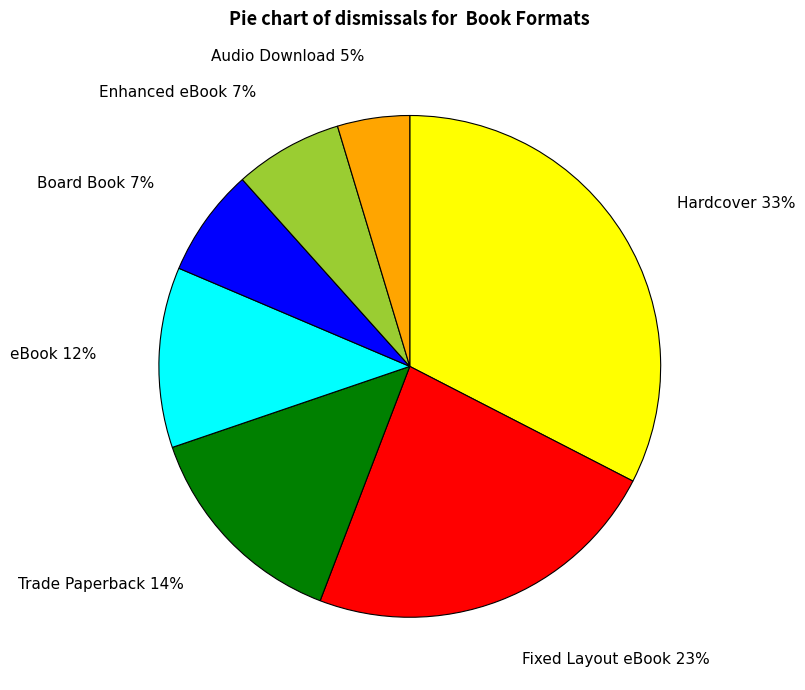

Count the number of slices in the pie.

7